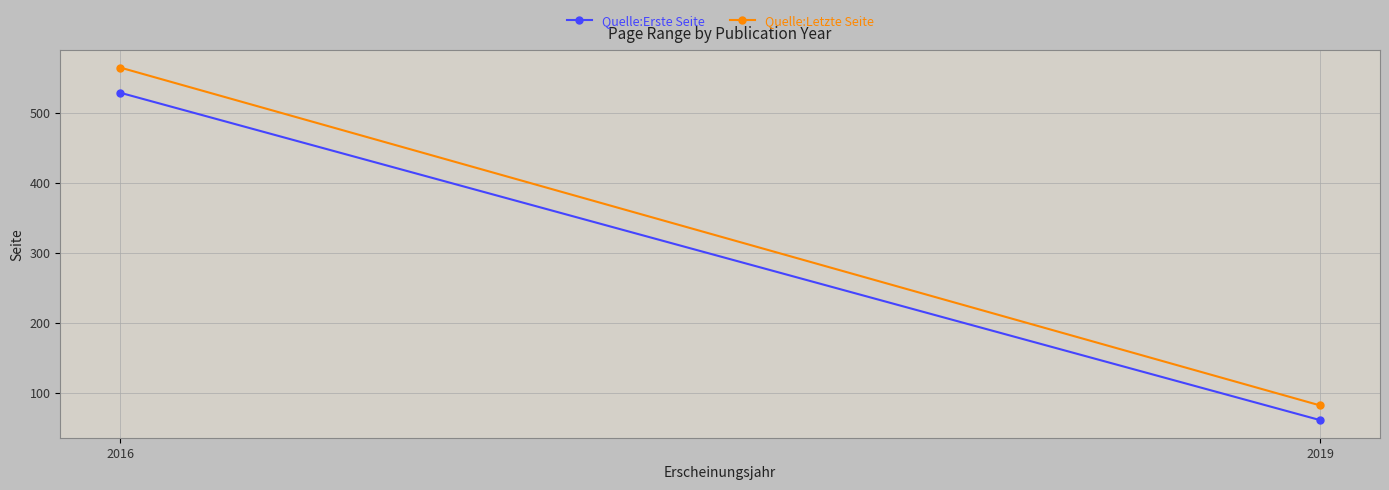

What are all the series names shown in the legend?

Quelle:Erste Seite, Quelle:Letzte Seite